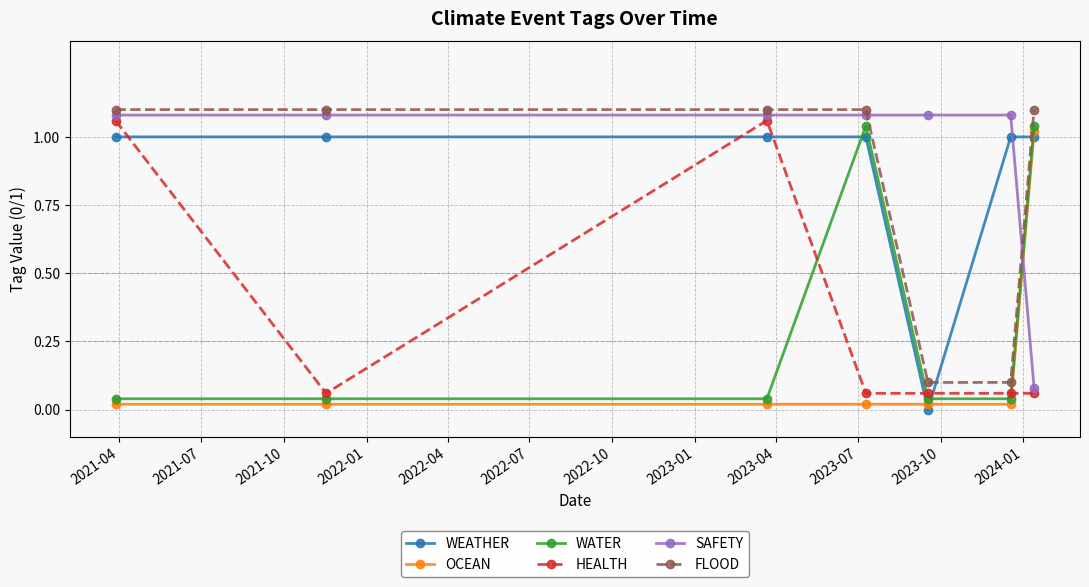

At how many categories does at least one series exceed 0?

7